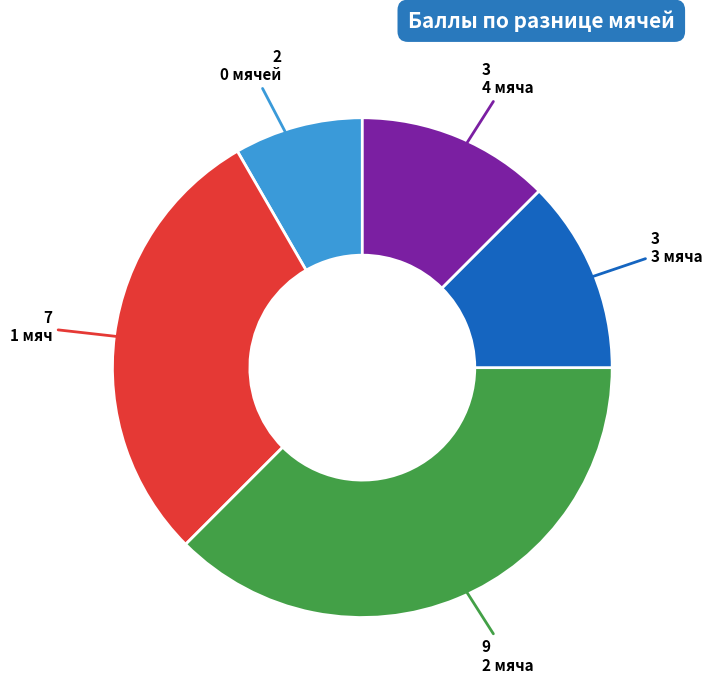

Is there any slice that represents more than half of the pie?

No